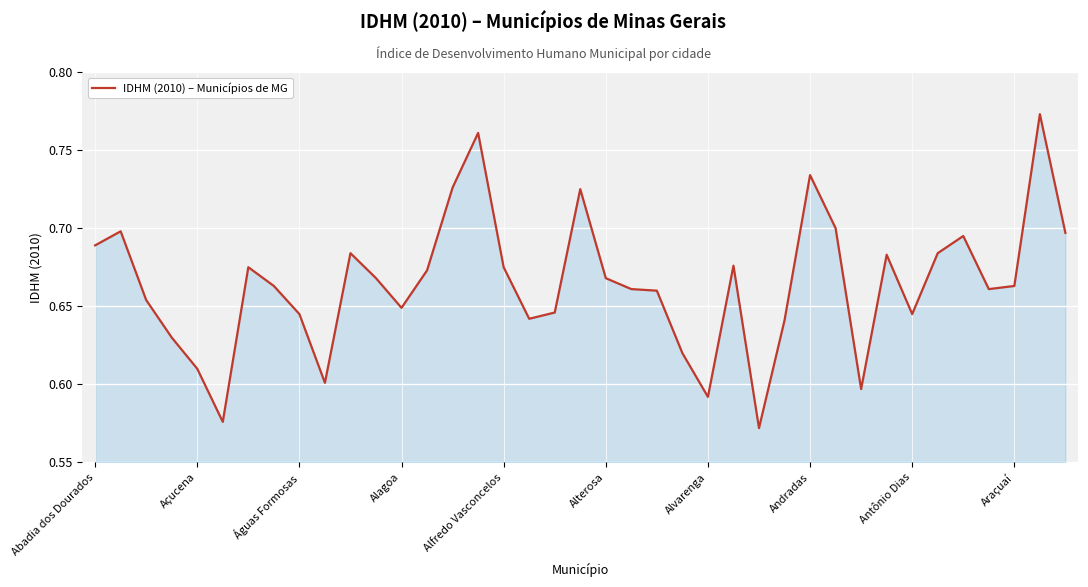

Is it true that the value at Alagoa is 0.2?

False